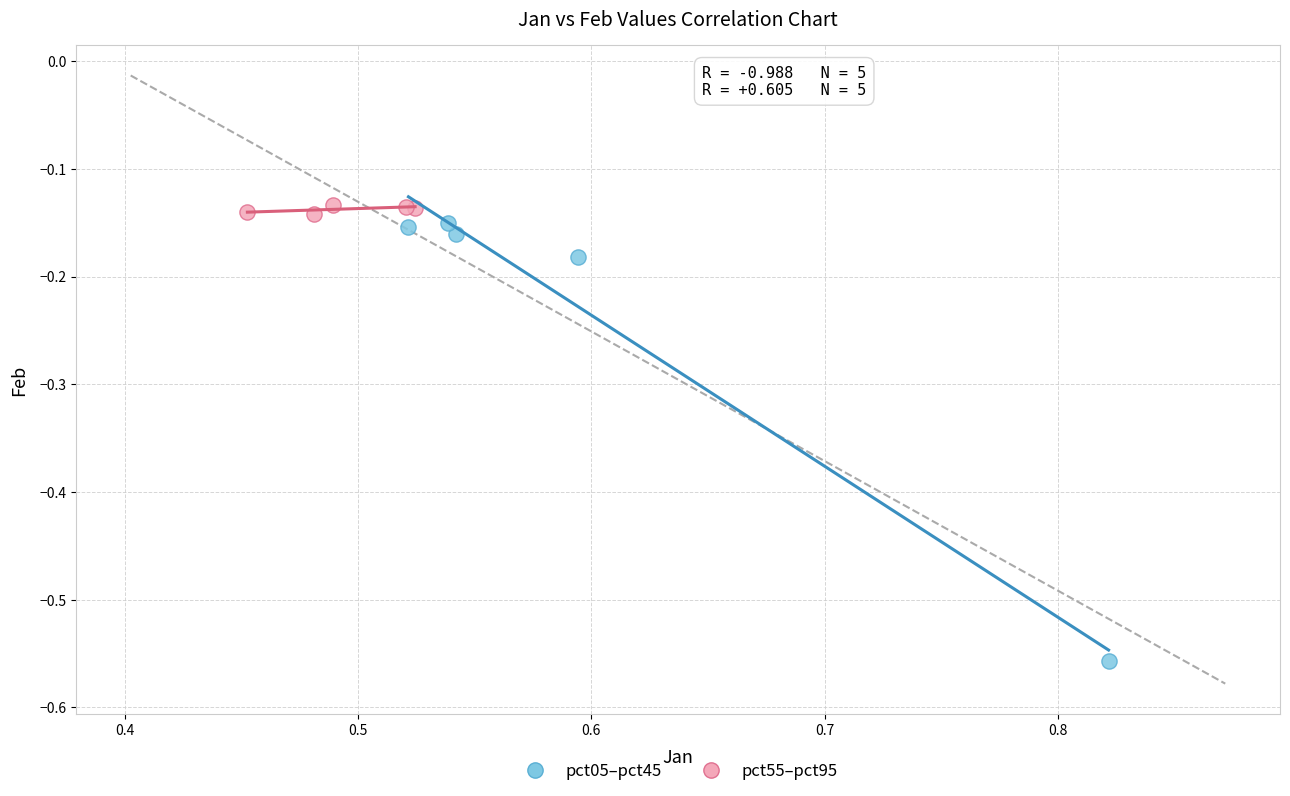

Which series has the widest spread of Y values?

pct05–pct45